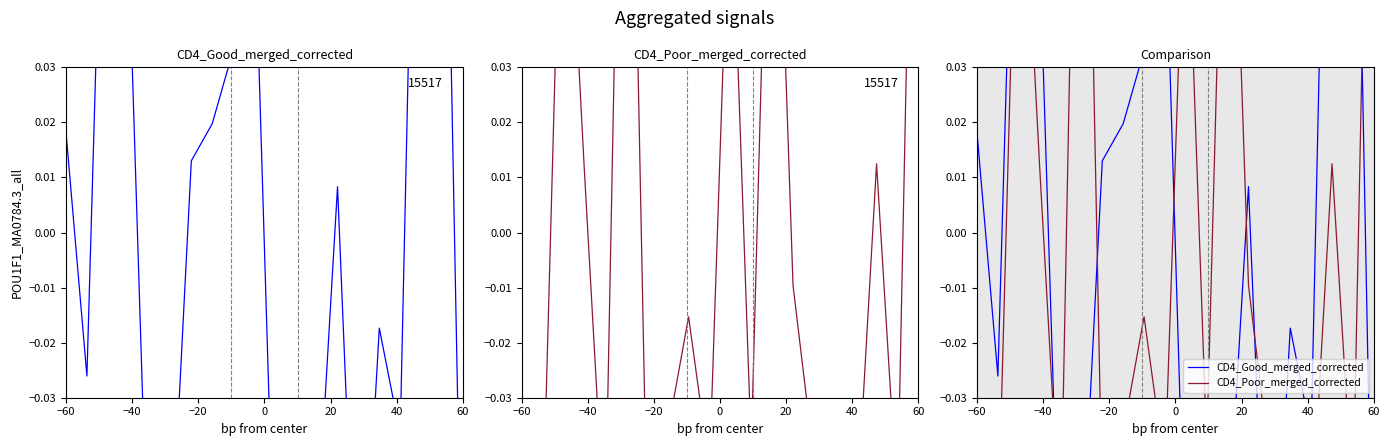

What is the maximum value for CD4_Poor_merged_corrected?

0.1